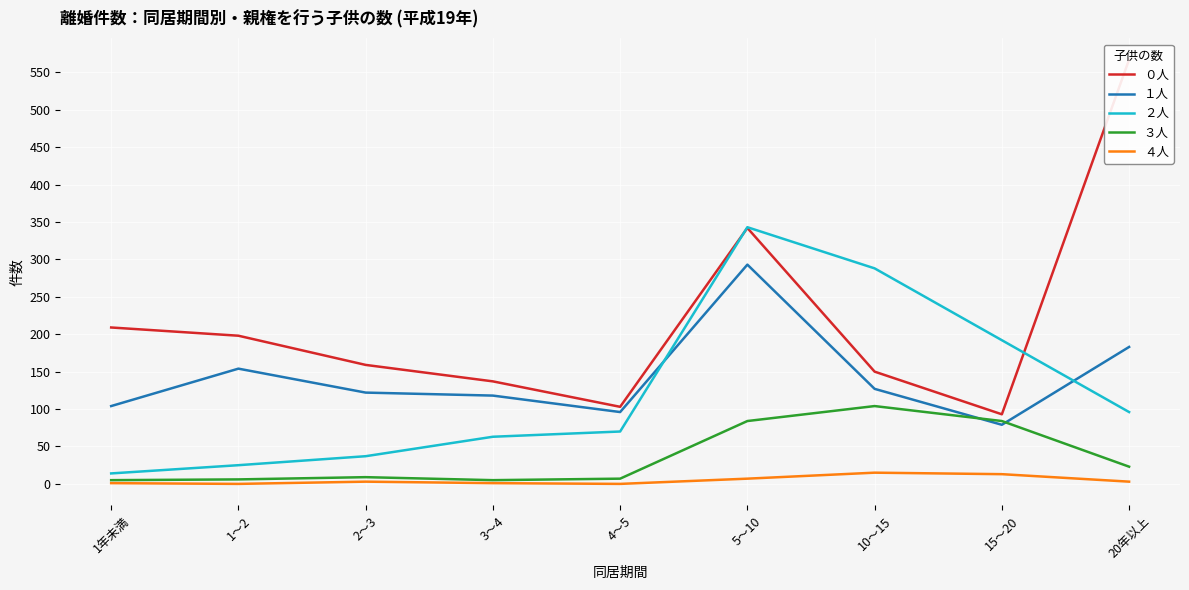

Between 1～2 and 3～4, which is larger?

1～2